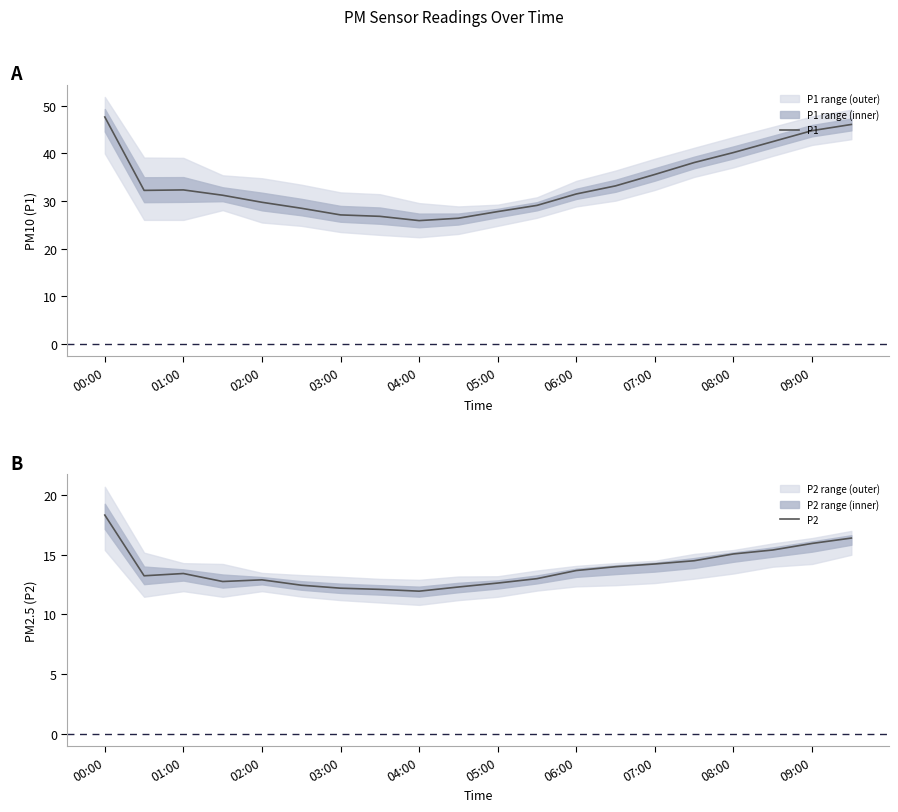

List the series in order of their overall mean, lowest first.

P2, P1